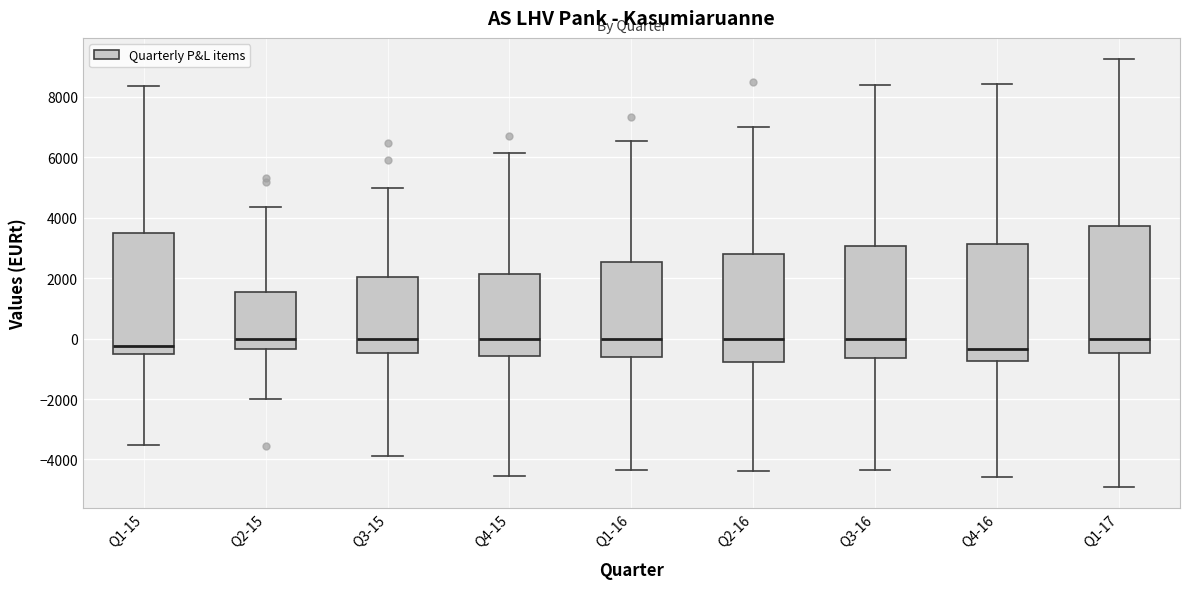

Reading left to right, read every box against the y-axis: the position of its median line, the range the box covers, and the ends of its whiskers. The values are not printed on the chart, so give them approximately, as read against the axis.

Q1-15: median -200, box -600 to 3400, whiskers -3600 to 8400
Q2-15: median 0, box -400 to 1600, whiskers -2000 to 4400
Q3-15: median 0, box -400 to 2000, whiskers -3800 to 5000
Q4-15: median 0, box -600 to 2200, whiskers -4600 to 6200
Q1-16: median 0, box -600 to 2600, whiskers -4400 to 6600
Q2-16: median 0, box -800 to 2800, whiskers -4400 to 7000
Q3-16: median 0, box -600 to 3000, whiskers -4400 to 8400
Q4-16: median -400, box -800 to 3200, whiskers -4600 to 8400
Q1-17: median 0, box -400 to 3800, whiskers -5000 to 9200